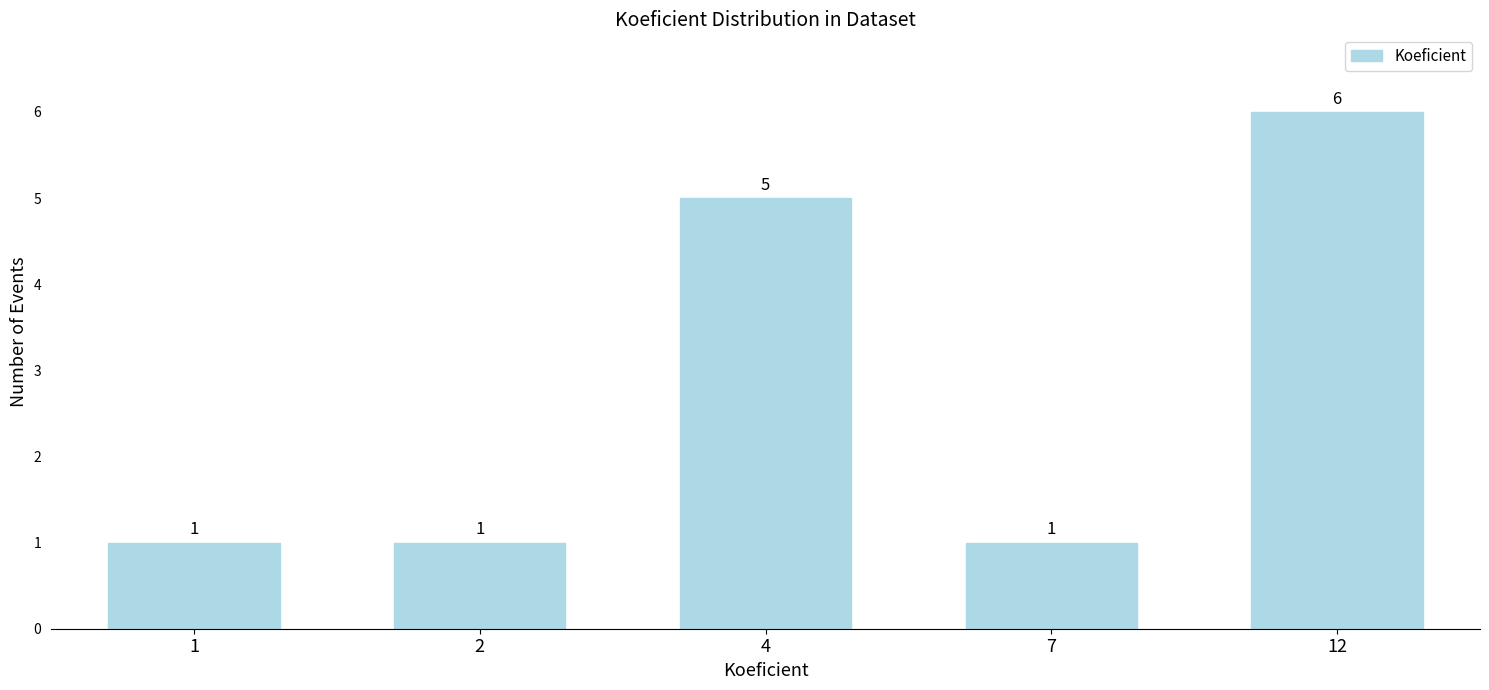

What is the smallest value displayed?

1